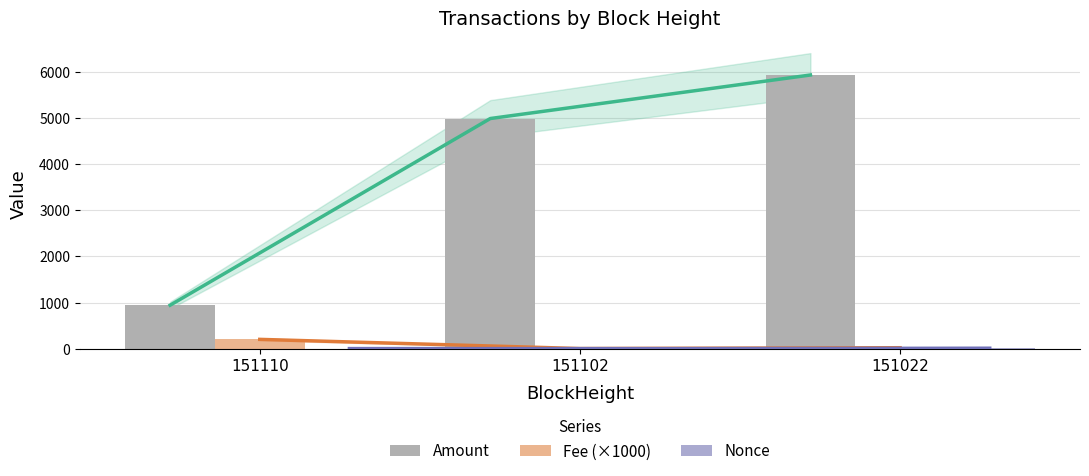

What is the total value across all series at 151110?

1144.1